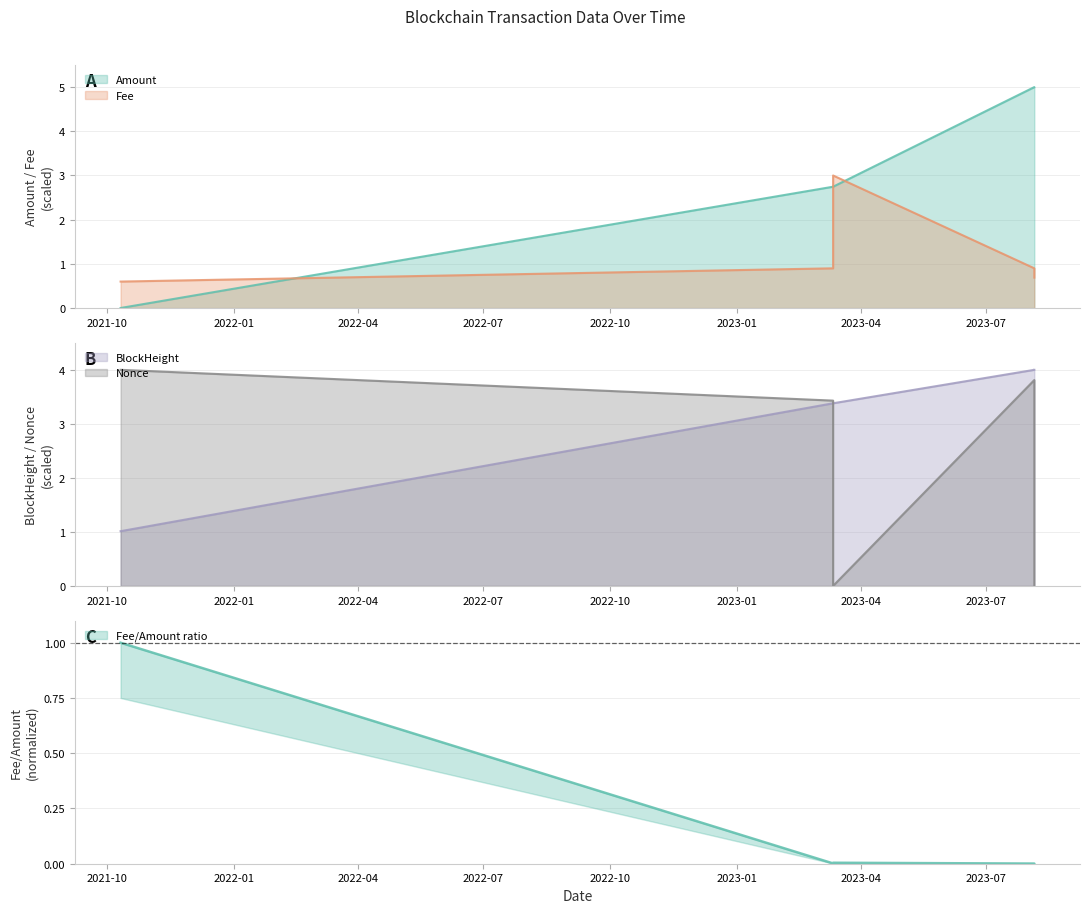

Which series has the widest spread of values?

Amount